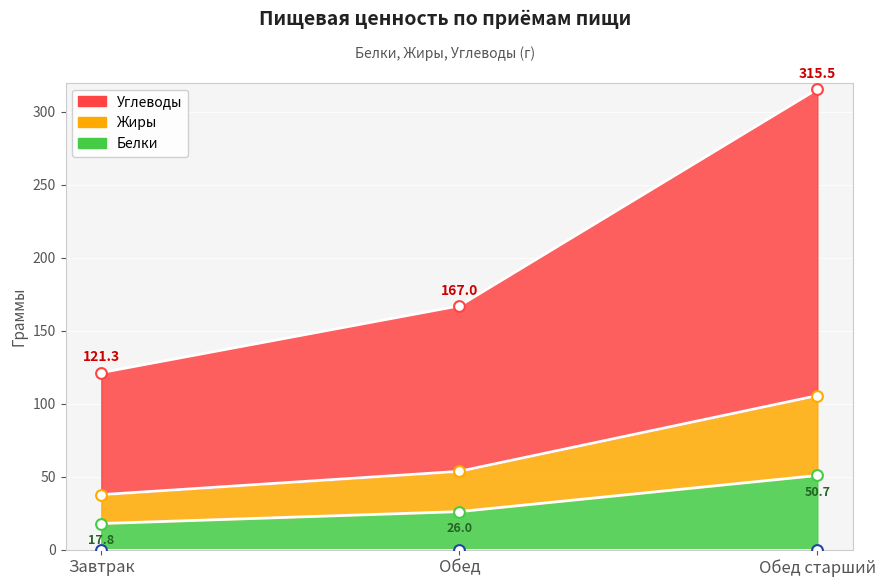

At which category is the sum across all series the highest?

Обед старший